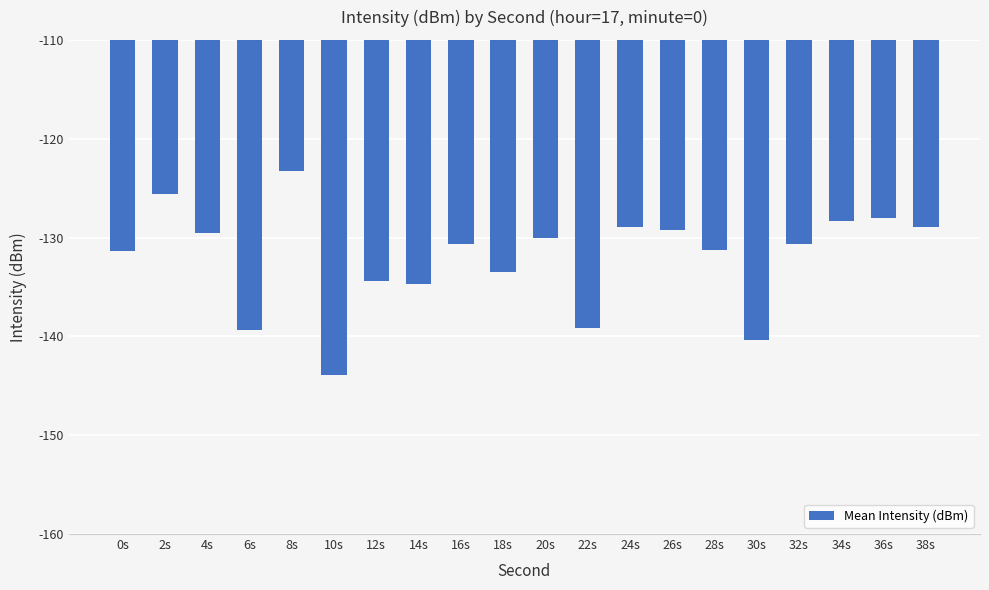

How many bars are there in total?

20